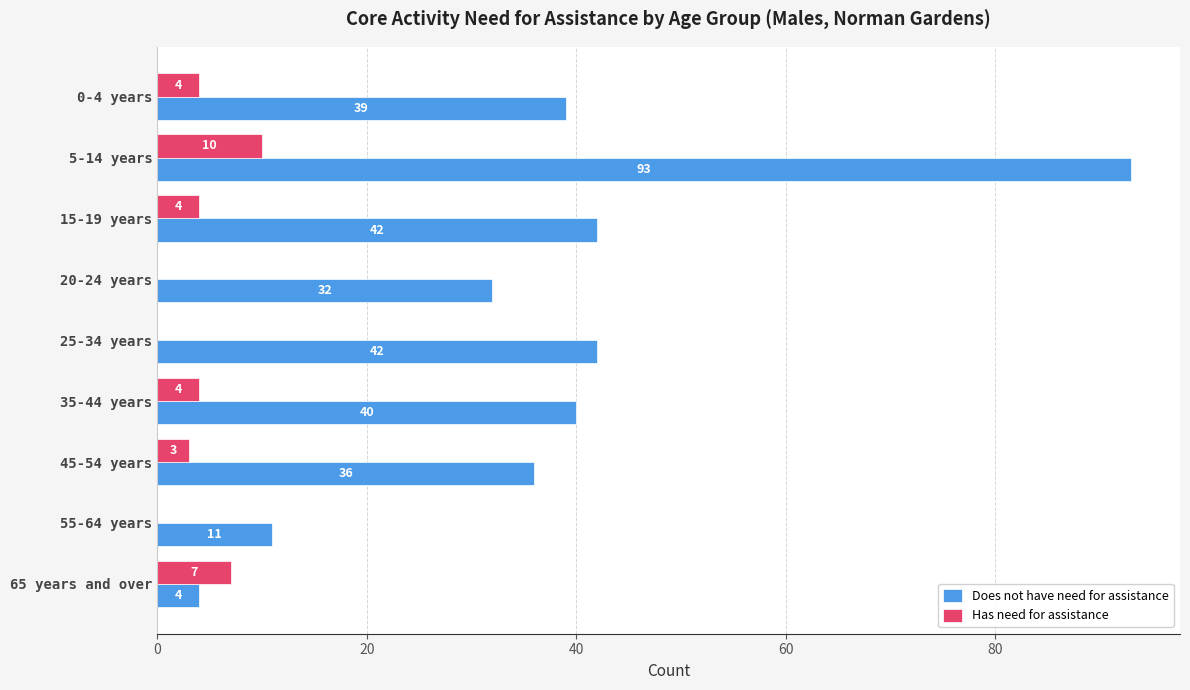

What is the average value of the Has need for assistance series?

4